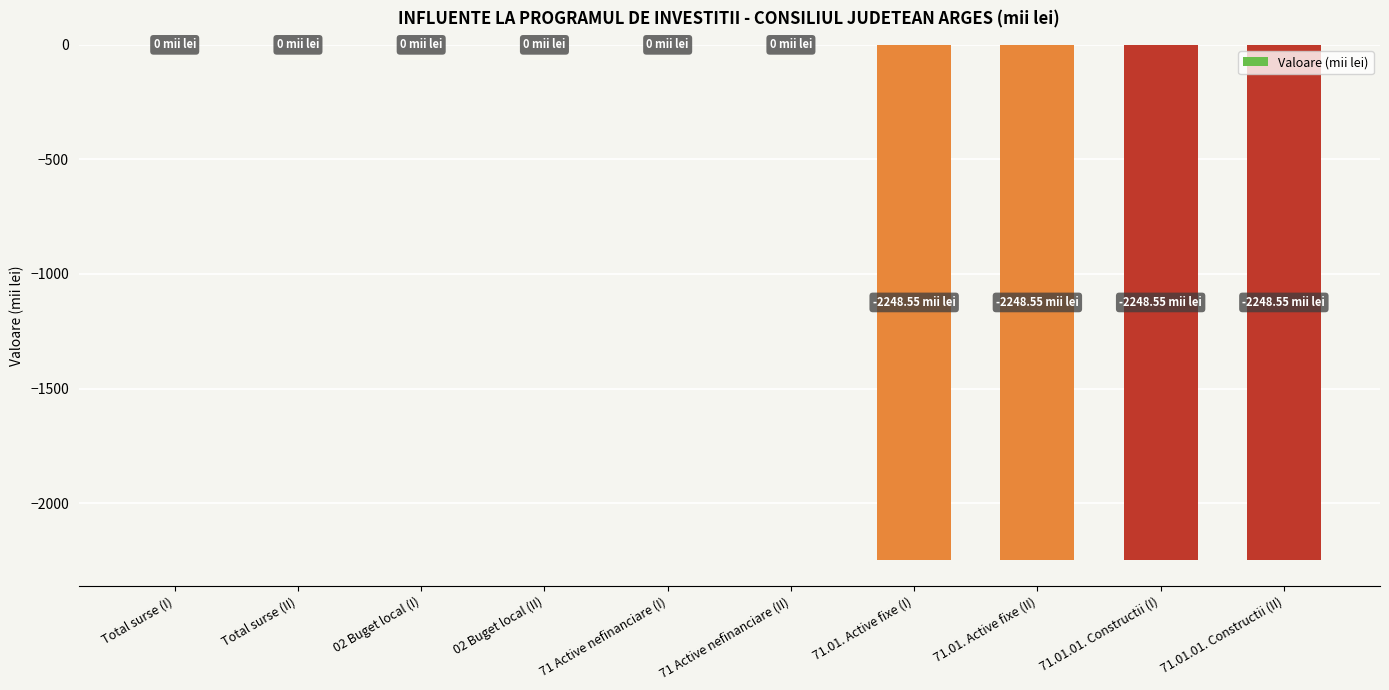

What is the sum of all values?

-8994.2